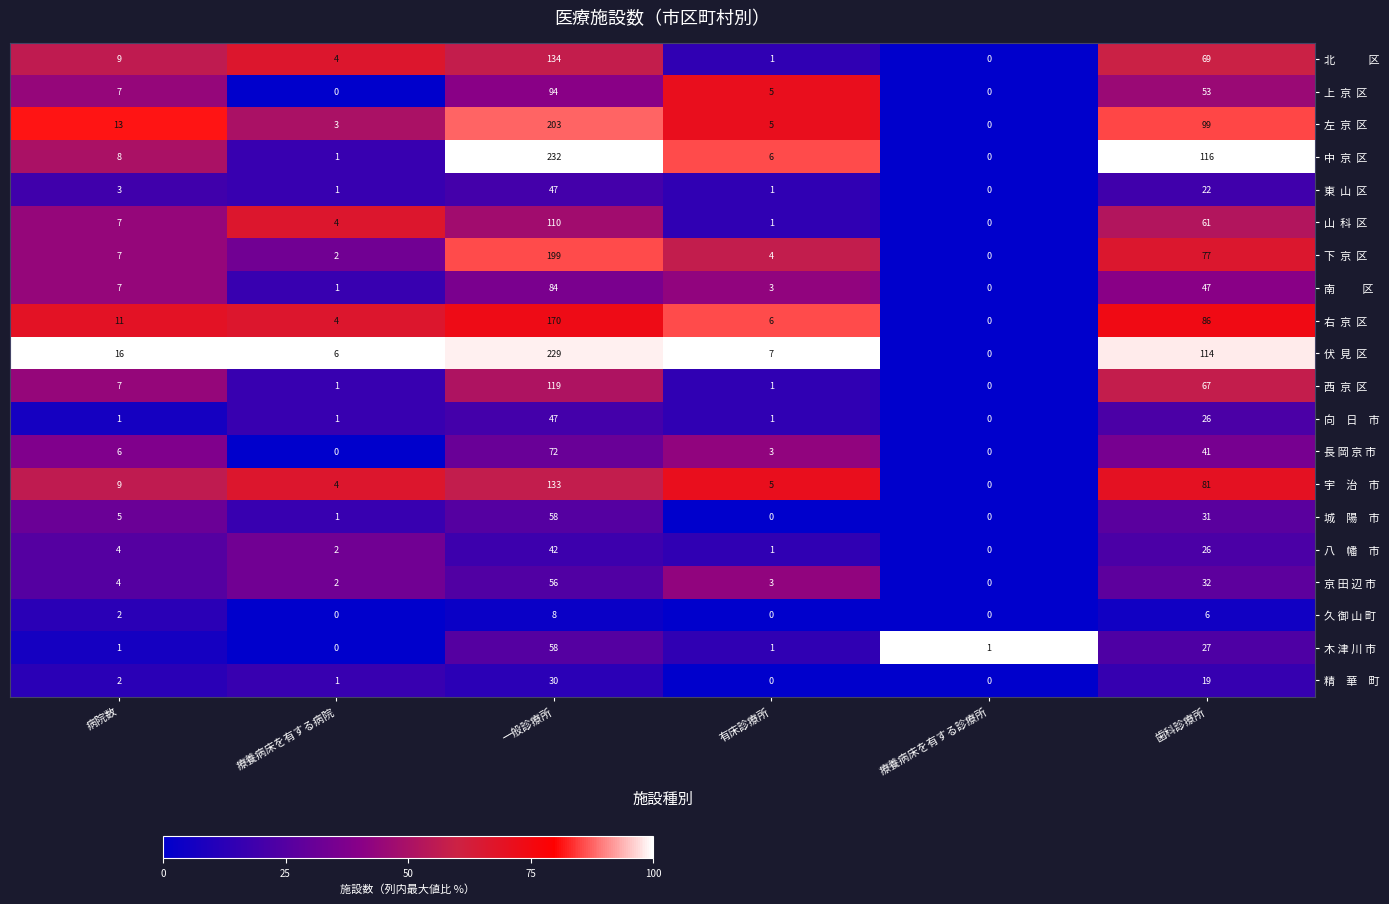

What is the difference between the highest and lowest values at 病院数?

15